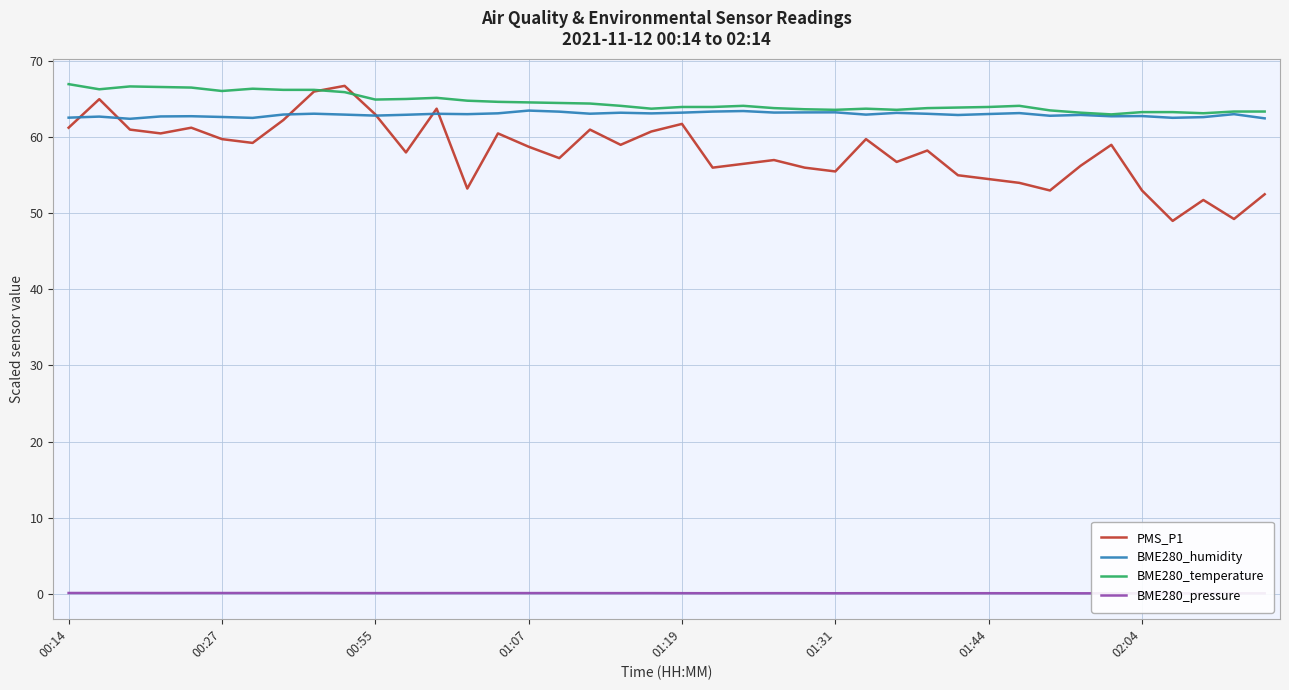

At which label does PMS_P1 reach its minimum?

36